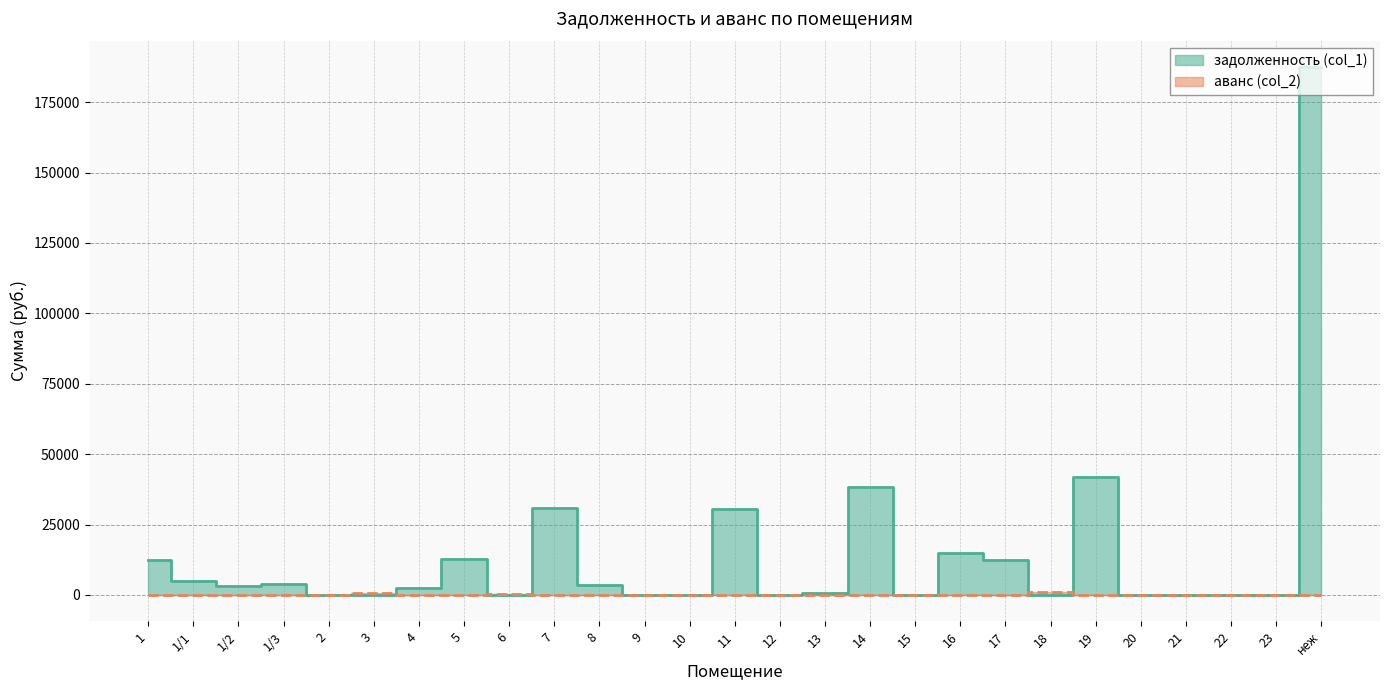

True or false: аванс (col_2) and задолженность (col_1) cross at least once.

True